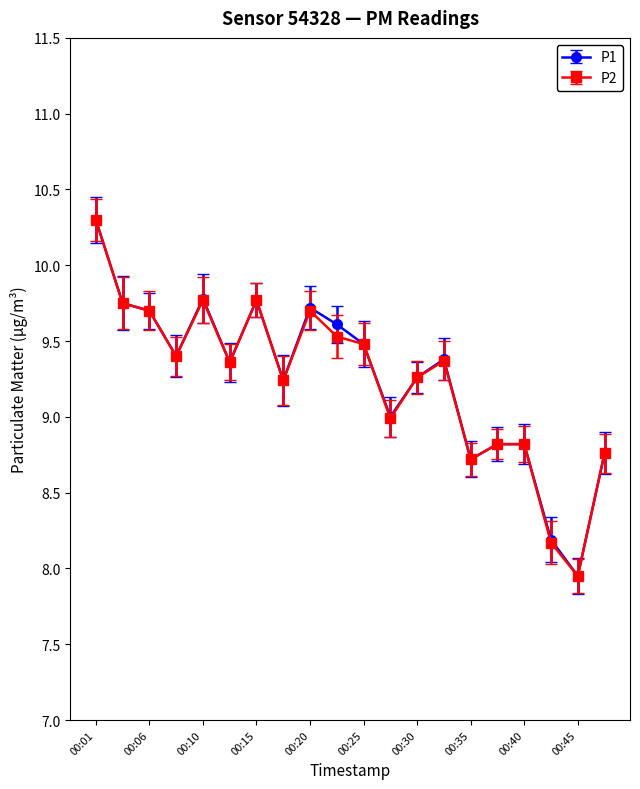

At how many categories does at least one series exceed 8?

19